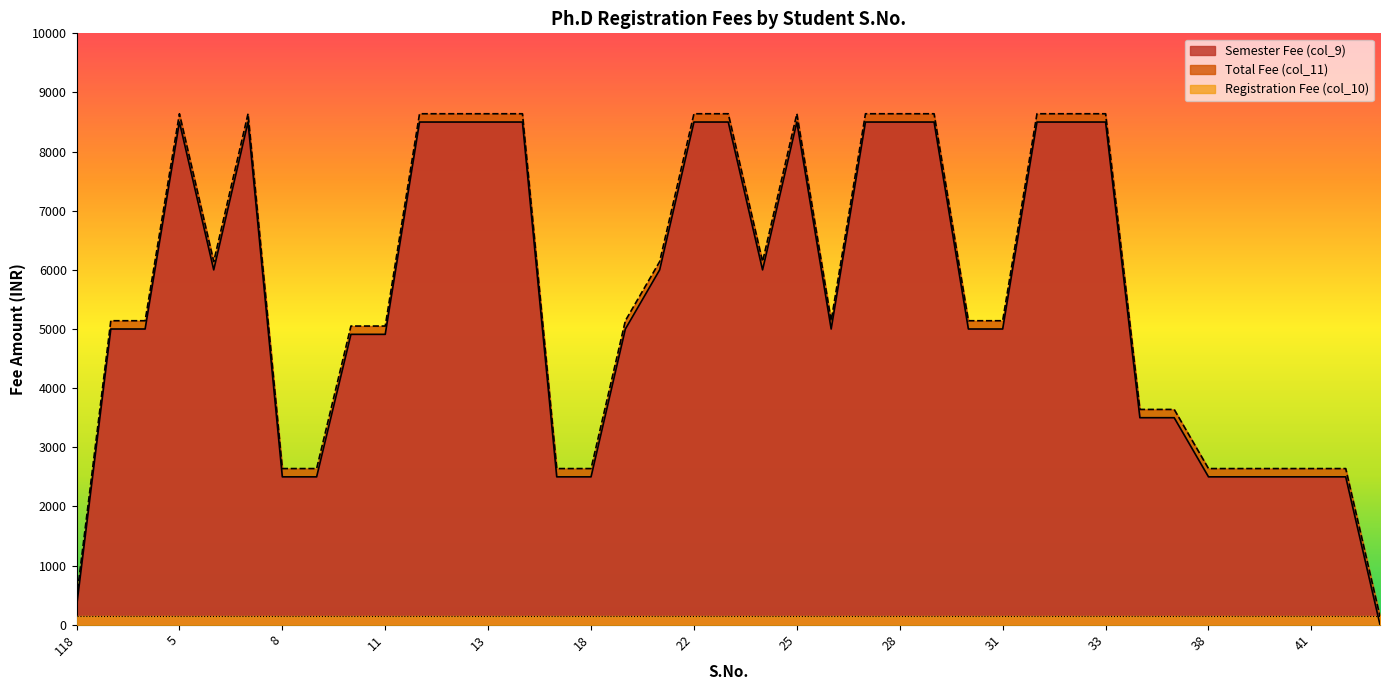

How many positive values does the Semester Fee (col_9) series have?

38